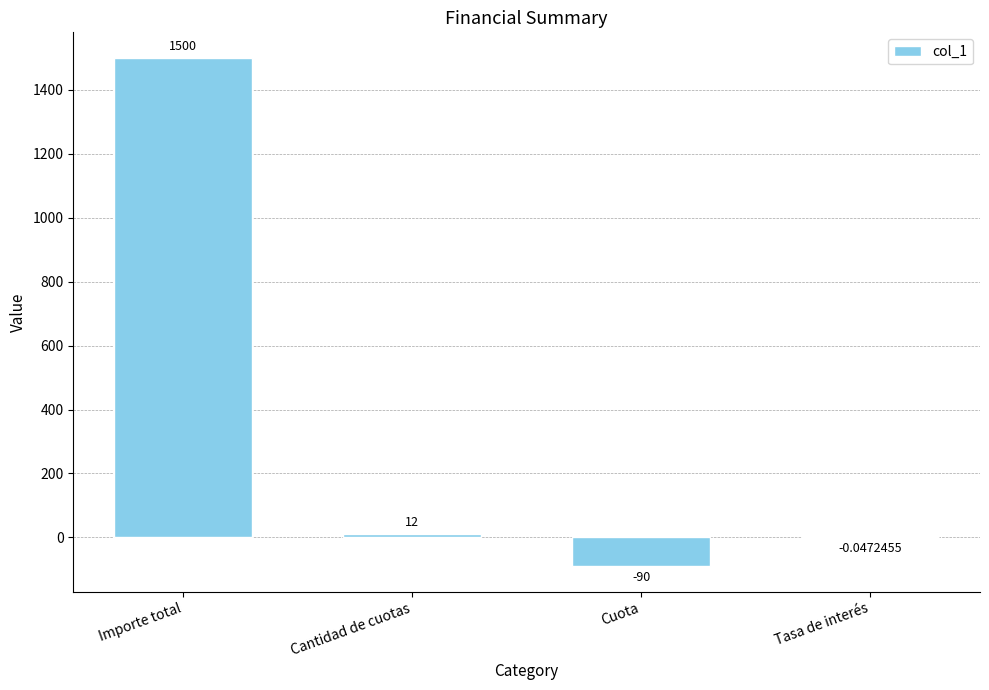

What is the average value?

355.5